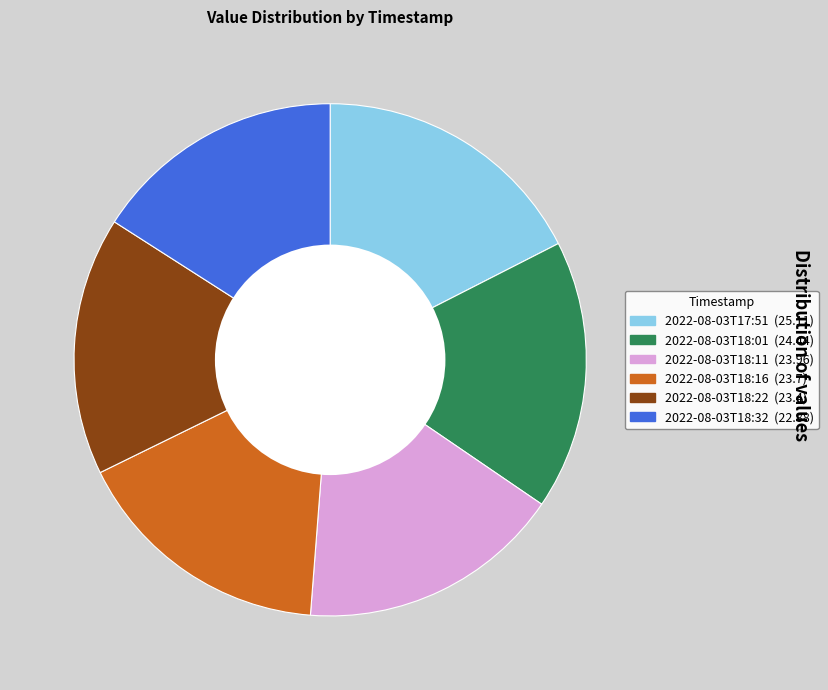

Is 2022-08-03T18:22 the majority of the pie?

No